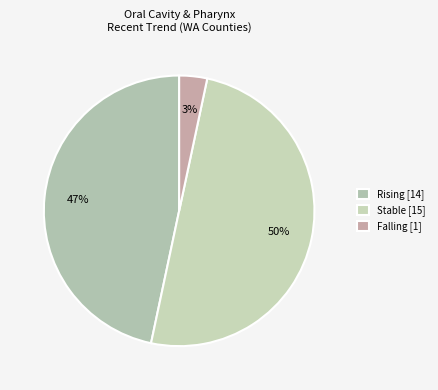

Count the number of slices in the pie.

3